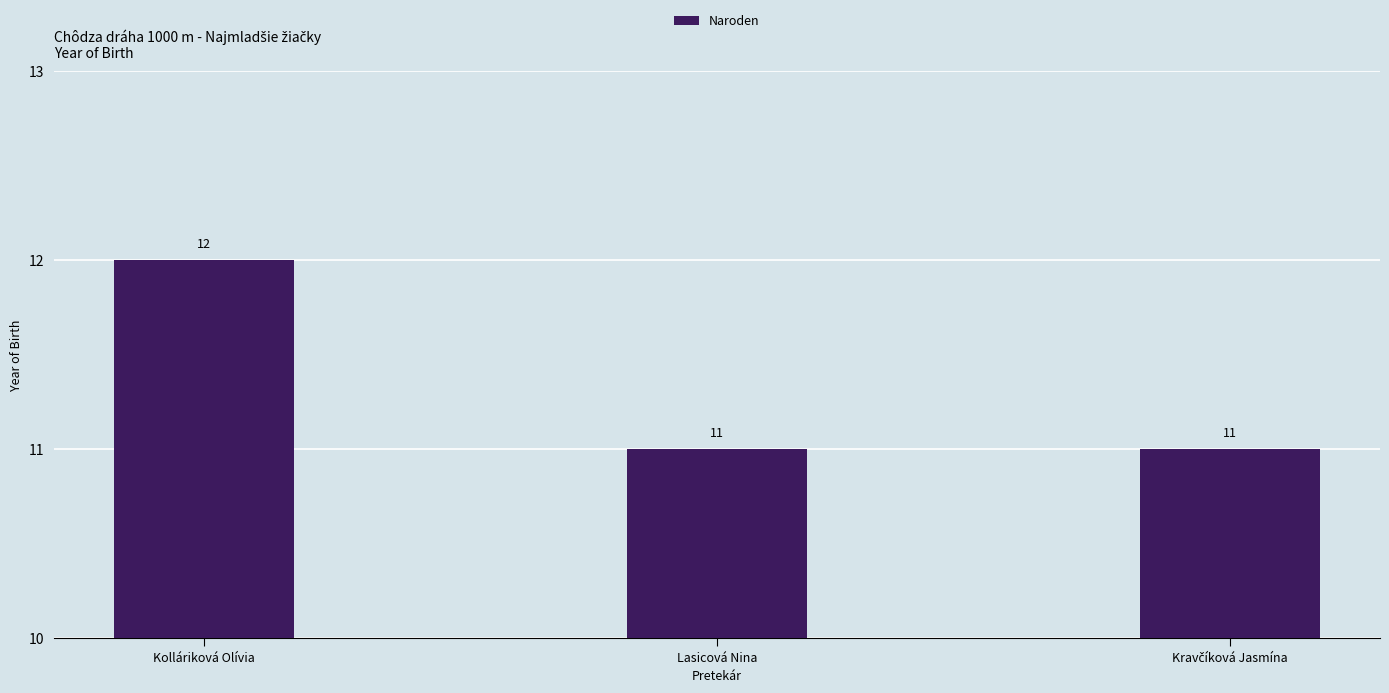

What is the difference between the values at Kolláriková Olívia and Lasicová Nina?

1